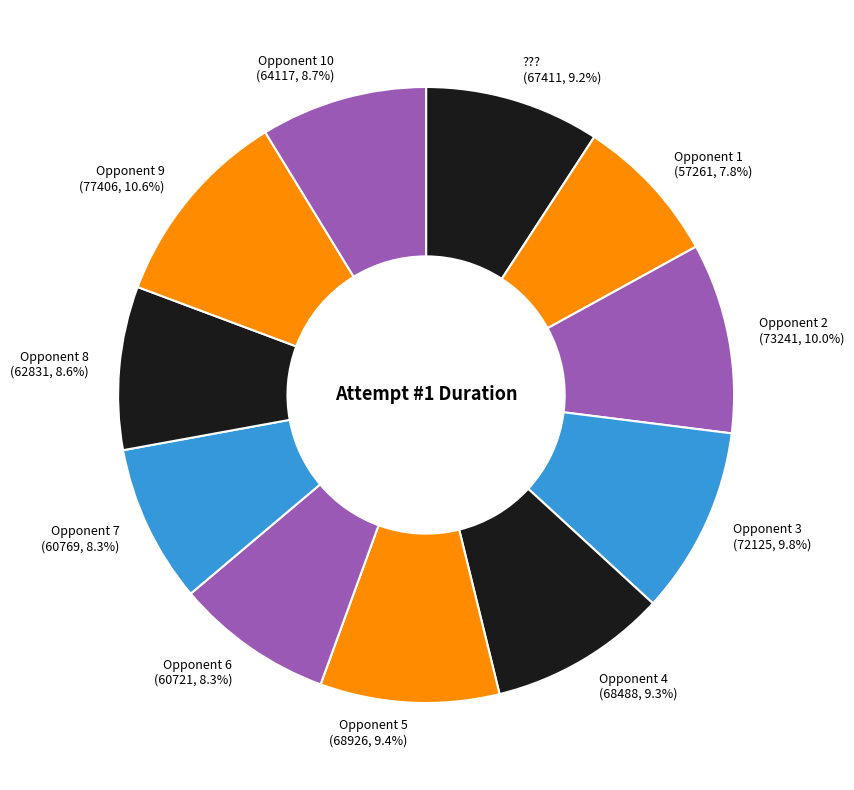

Which slice is the largest?

Opponent 9 (77406, 10.6%)